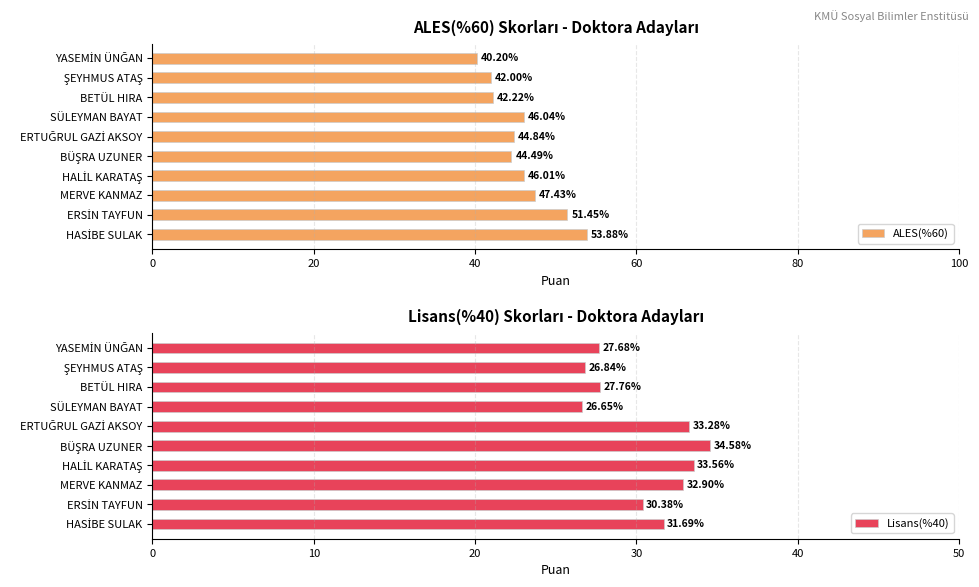

What is the difference between the second highest and second lowest values in the Lisans(%40) series?

6.7